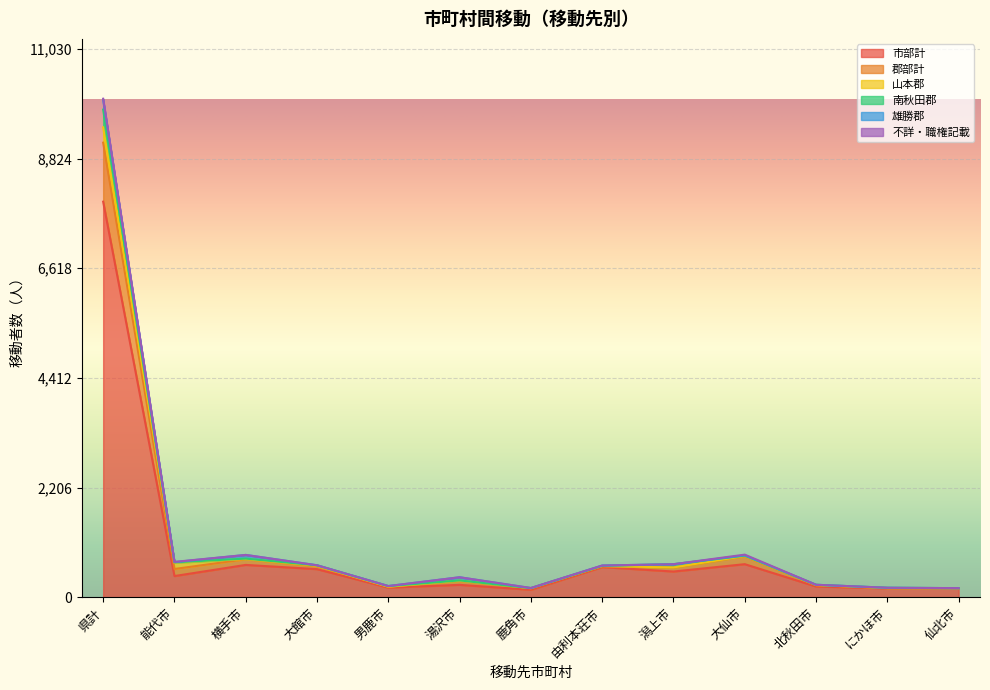

At which category is the sum across all series the highest?

県計